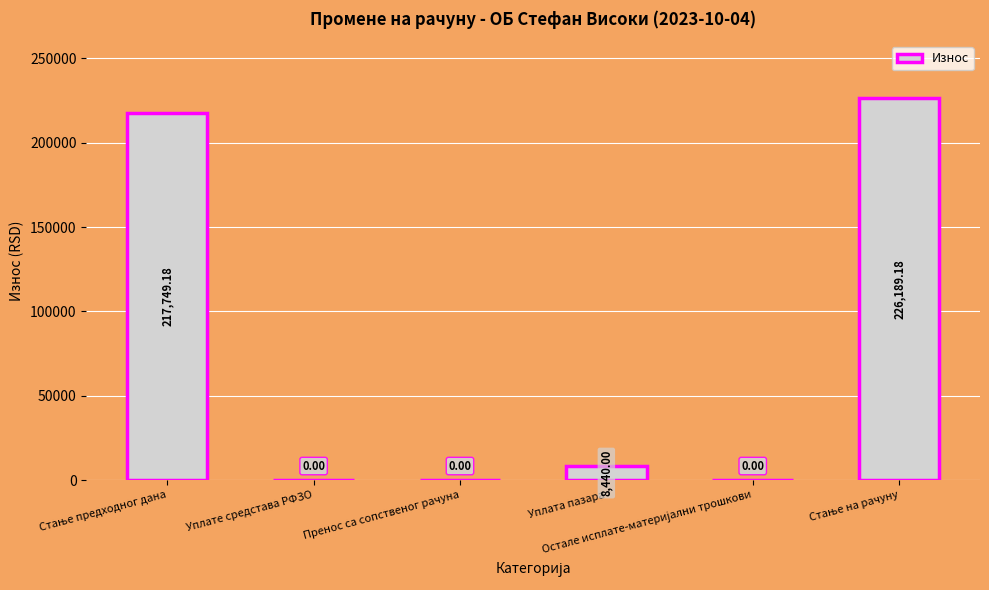

What is the sum of all values?

452378.4